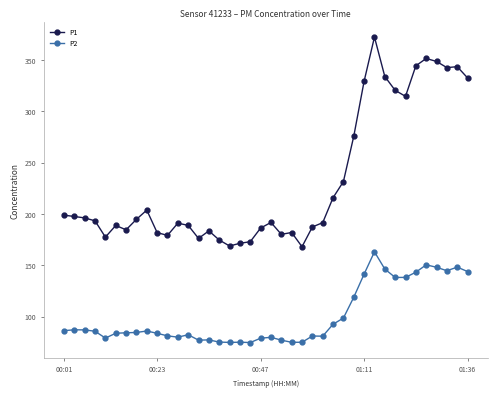

How many series are shown in this chart?

2